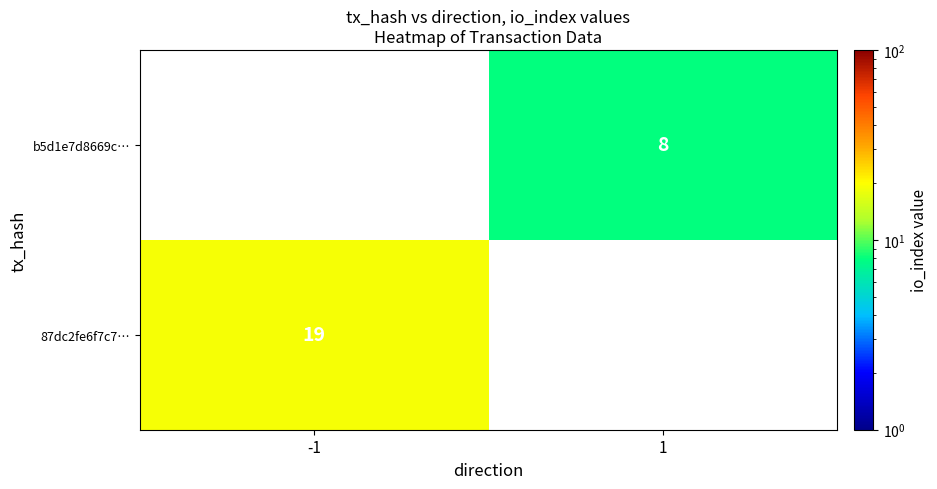

True or false: b5d1e7d8669c… has a value of 2 at 1.

False